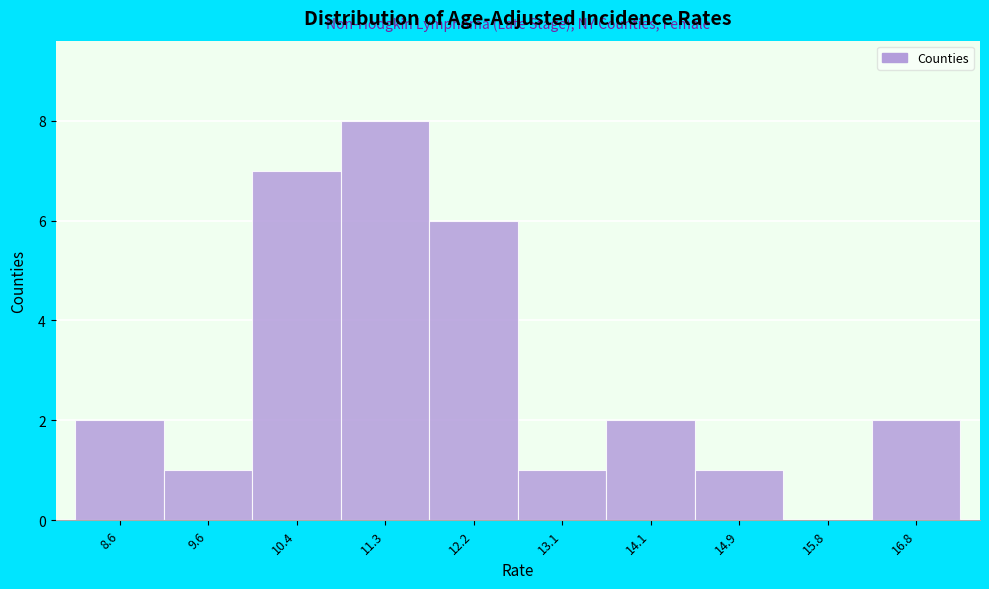

What is the height of the bar covering 13.6 to 14.5 on the x-axis? The values are not printed on the chart, so give them approximately, as read against the axis.

2